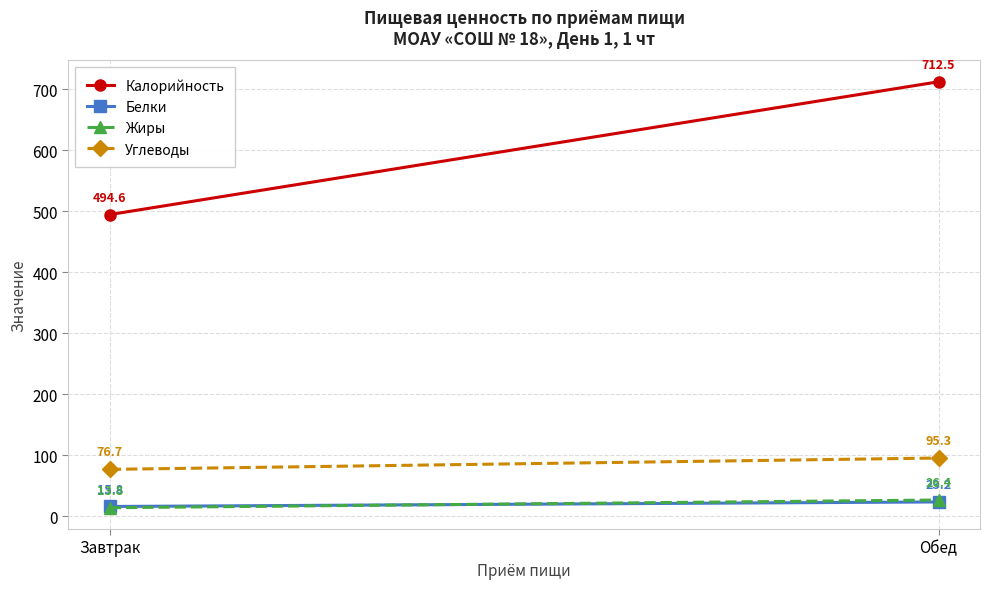

At how many categories does at least one series exceed 283?

2